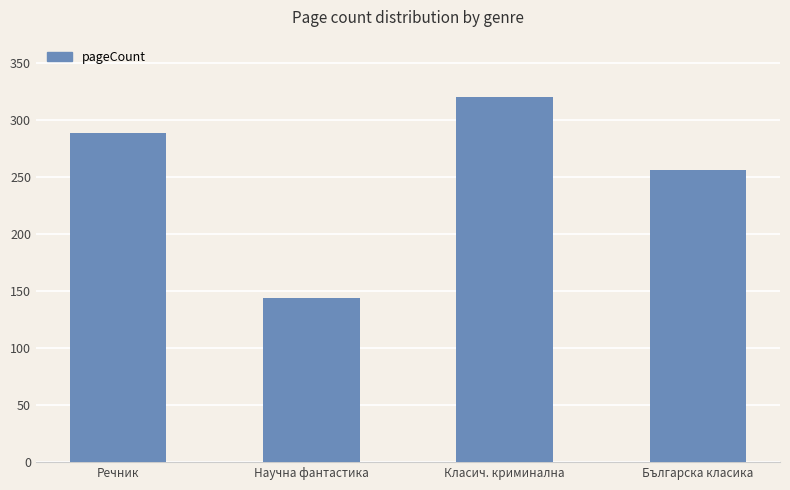

What is the average value?

252